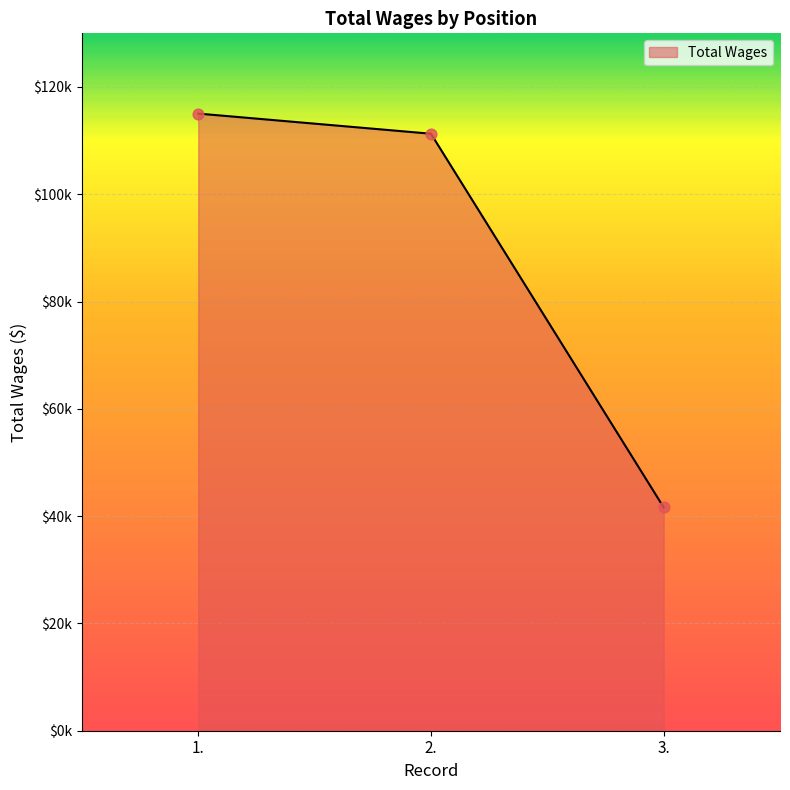

Between 1. and 3., which is larger?

1.